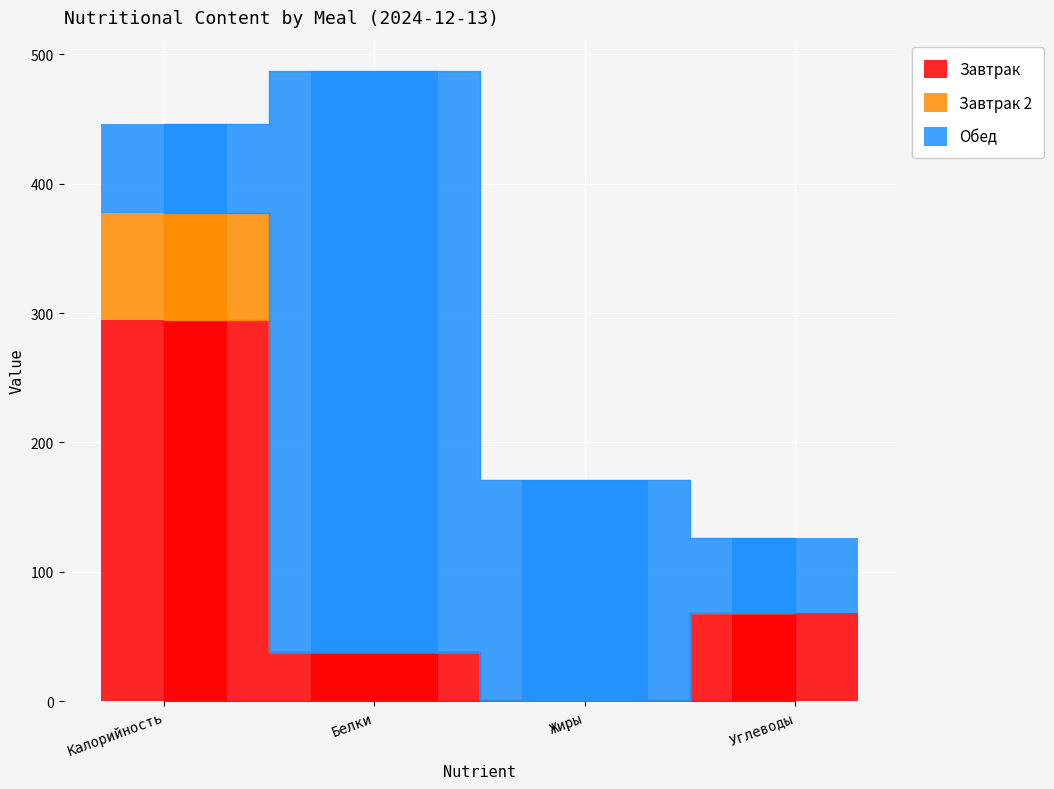

Reading left to right, extract all data points from this chart.

Завтрак: 295	38	1	68
Завтрак 2: 82	0	0	0
Обед: 69	449	170	58